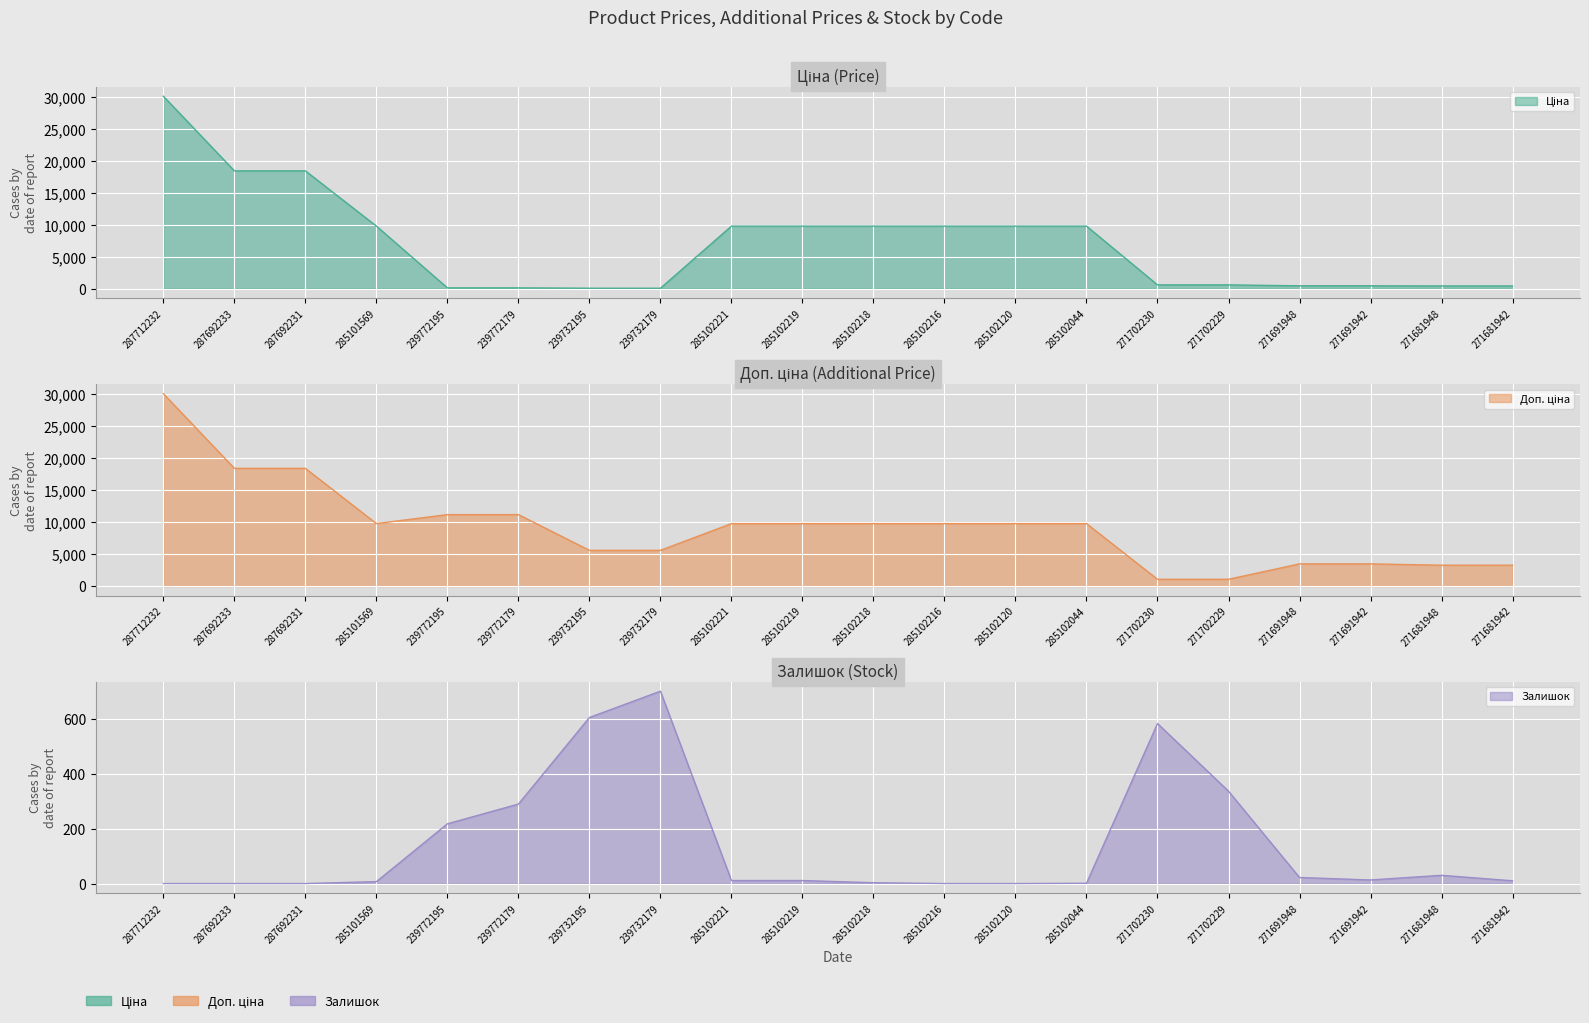

True or false: Залишок has more than 2 points higher than both neighbors.

True